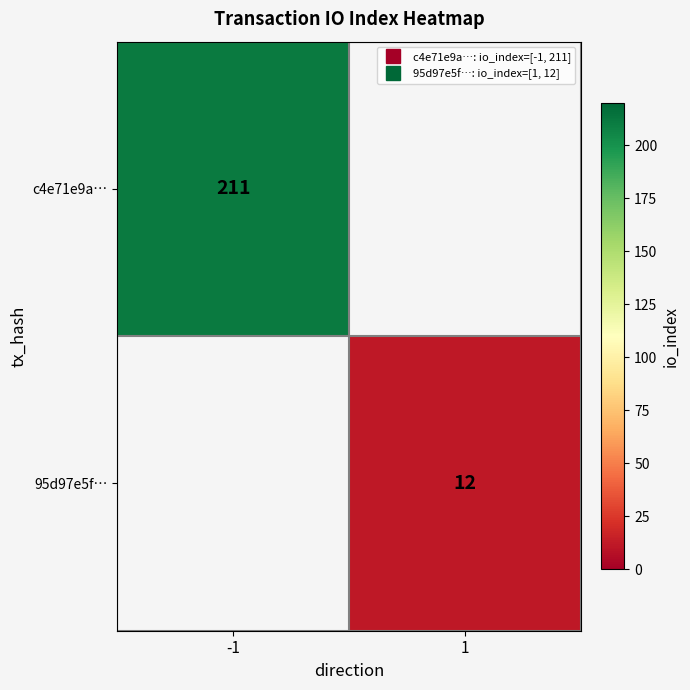

How many distinct data groups are displayed?

2